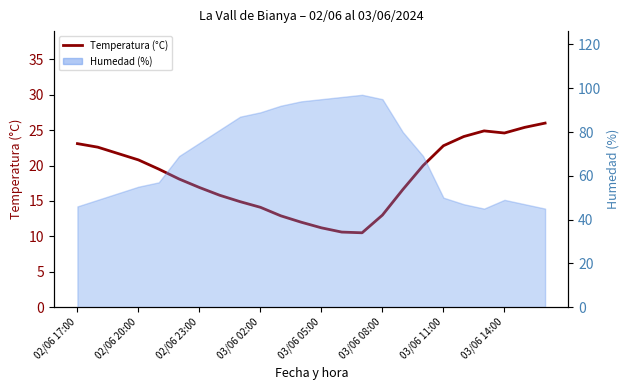

What is the sum of all values?

442.1